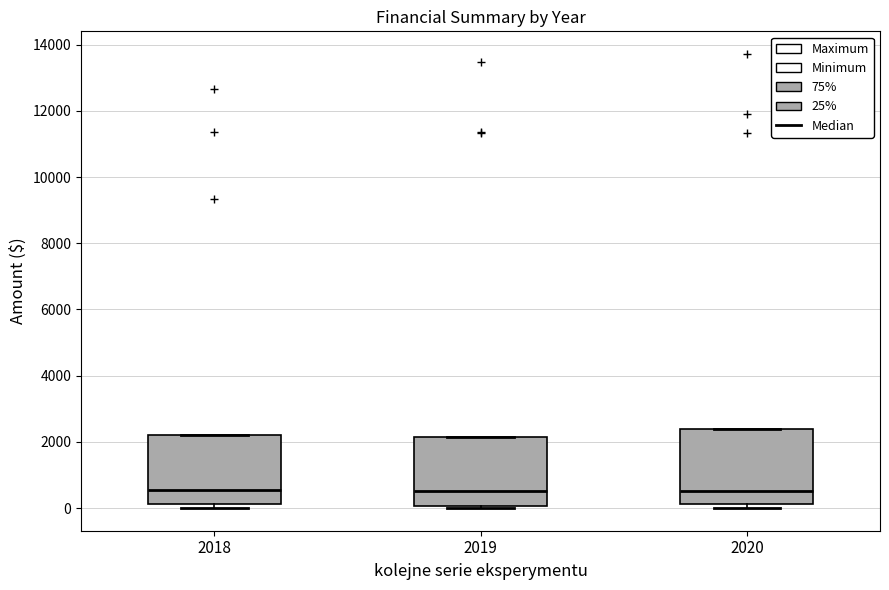

Reading left to right, read every box against the y-axis: the position of its median line, the range the box covers, and the ends of its whiskers. The values are not printed on the chart, so give them approximately, as read against the axis.

2018: median 600, box 200 to 2200, whiskers 0 to 2200
2019: median 600, box 0 to 2200, whiskers 0 to 2200
2020: median 600, box 200 to 2400, whiskers 0 to 2400